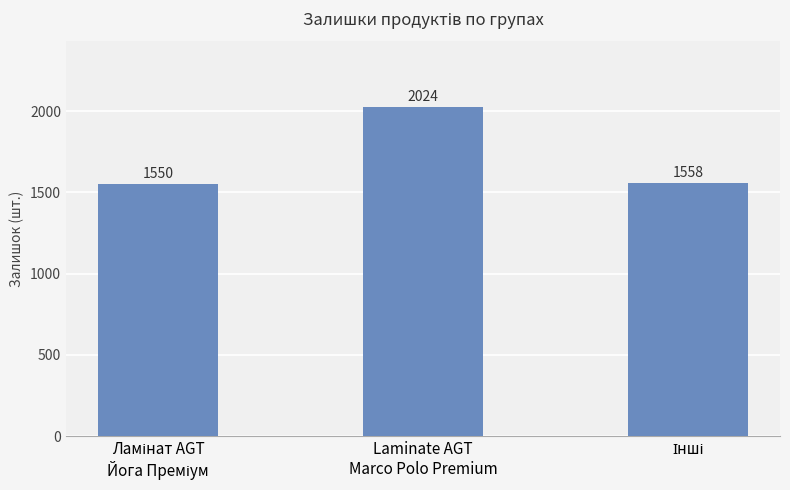

What is the average value?

1711